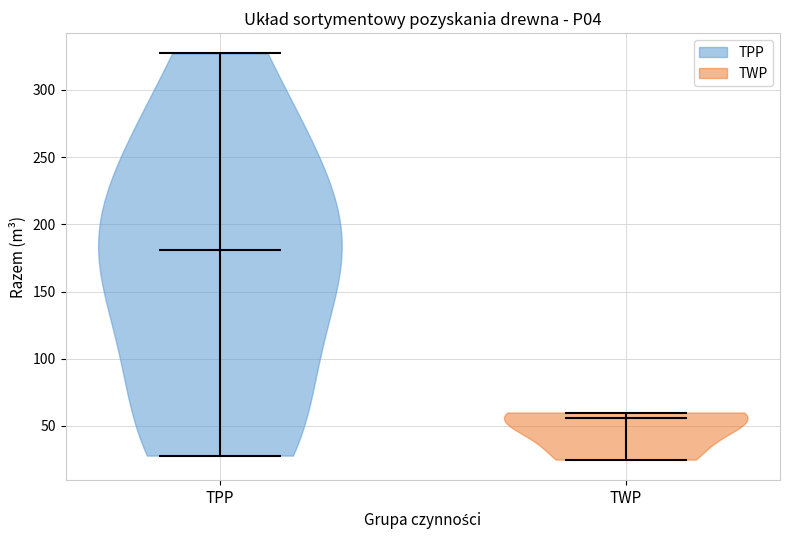

Reading left to right, read every violin against the y-axis: where its median line is, and the lowest and highest points it reaches. The values are not printed on the chart, so give them approximately, as read against the axis.

TPP: median line 180, lowest point 30, highest point 325
TWP: median line 55, lowest point 25, highest point 60